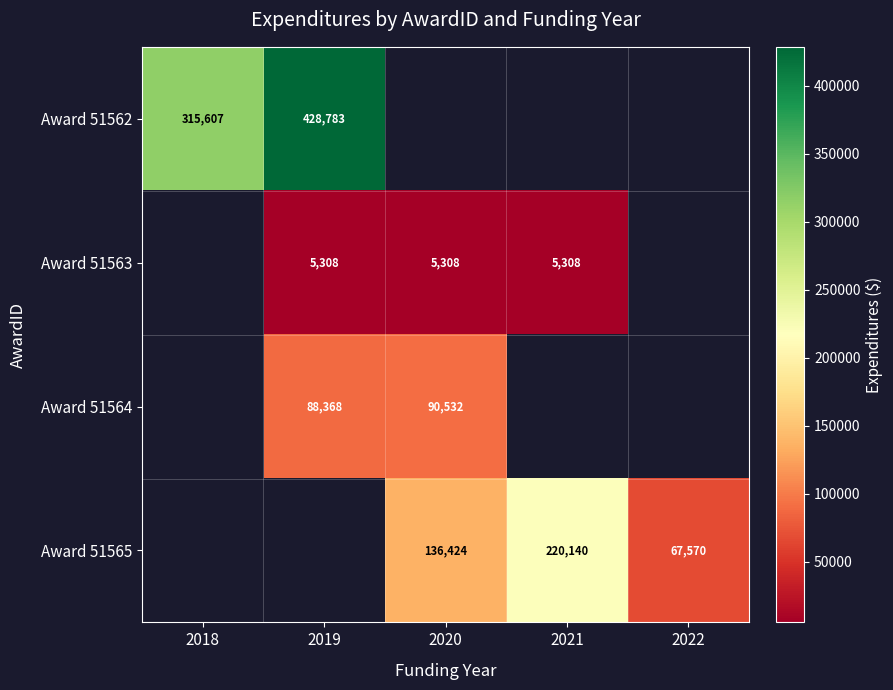

Which category has the lowest value across all series?

2019